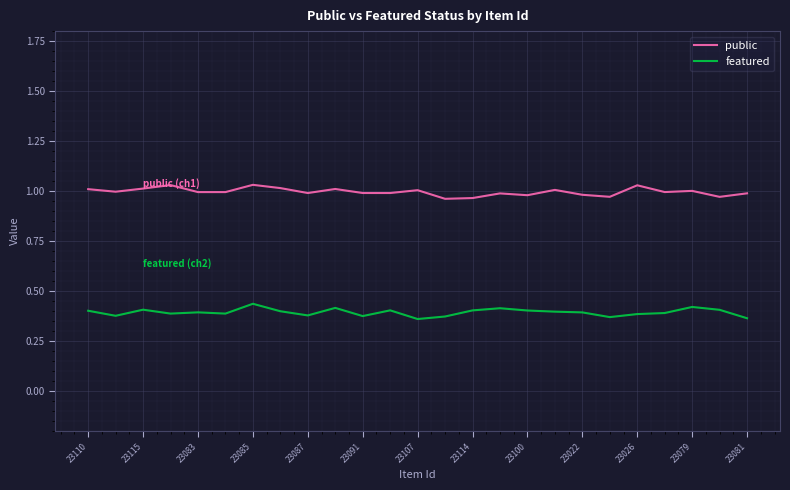

Rank the series by their maximum value, from lowest to highest.

featured, public